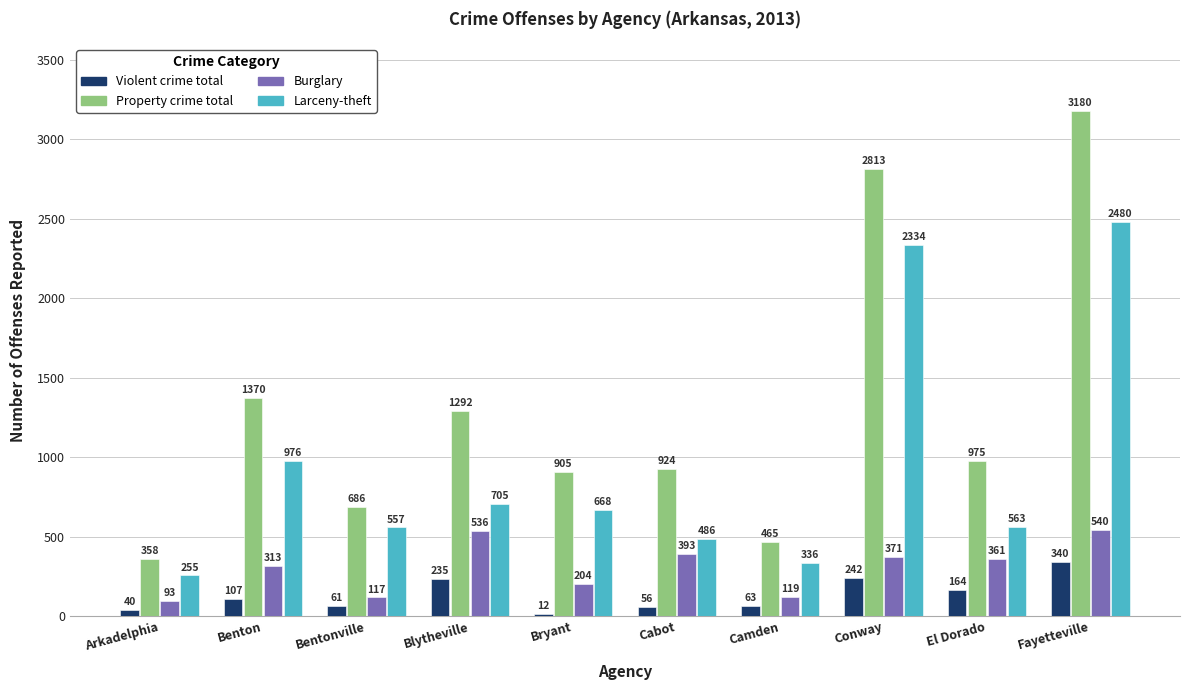

List the series in order of their peak value, highest first.

Property crime total, Larceny-theft, Burglary, Violent crime total